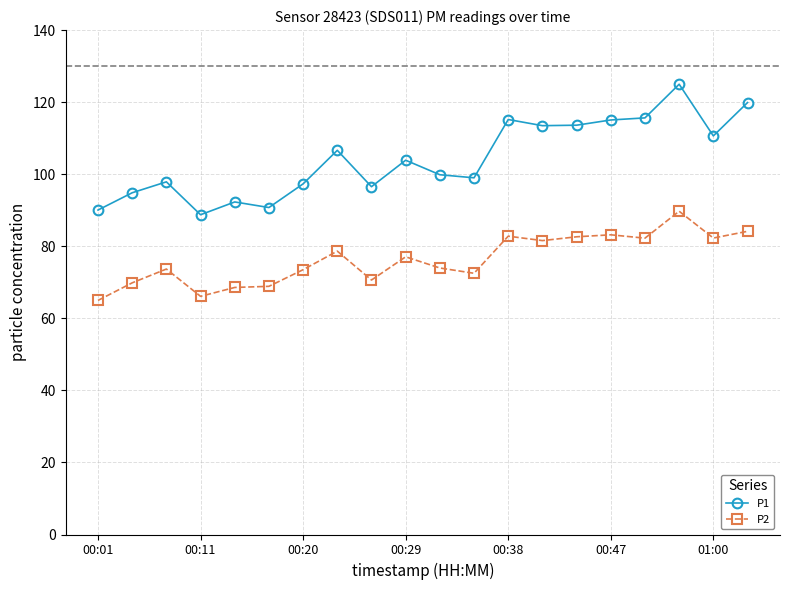

What is the difference between the second highest and second lowest values in the P1 series?

29.8